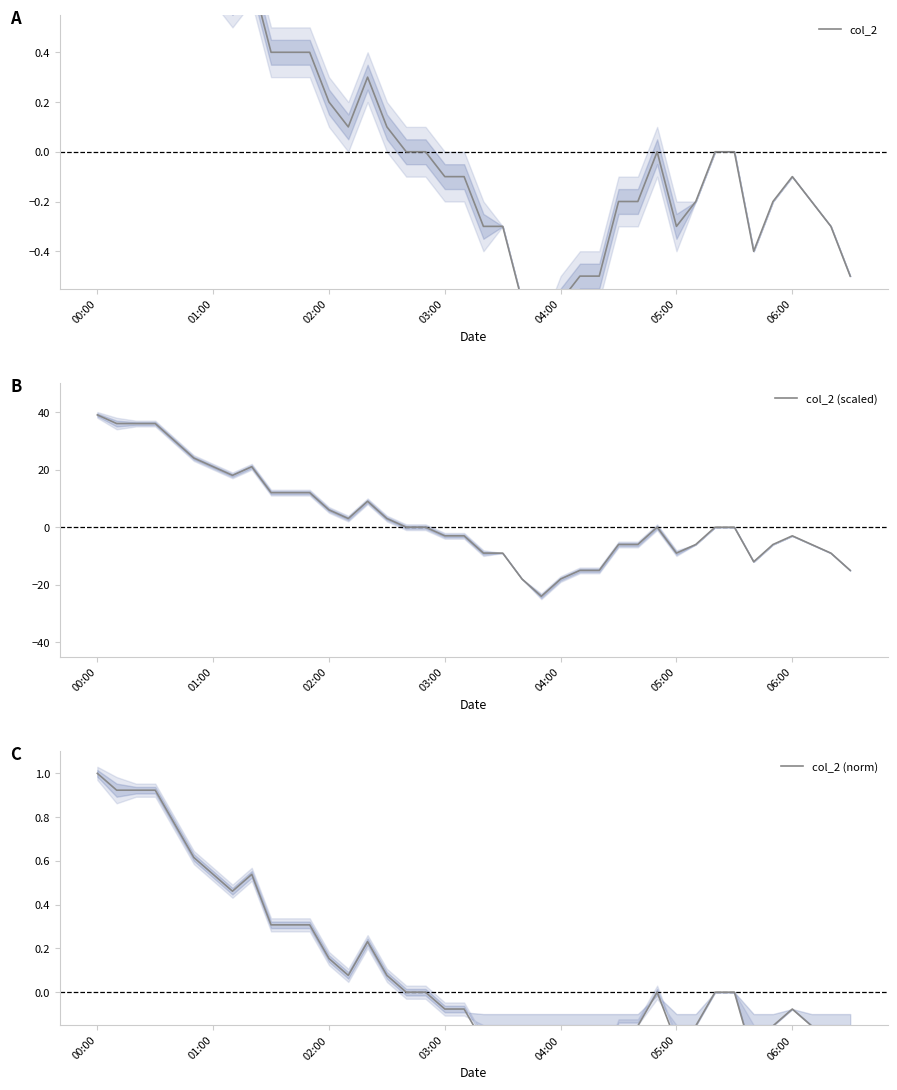

Which series has the widest spread of values?

col_2 (scaled)